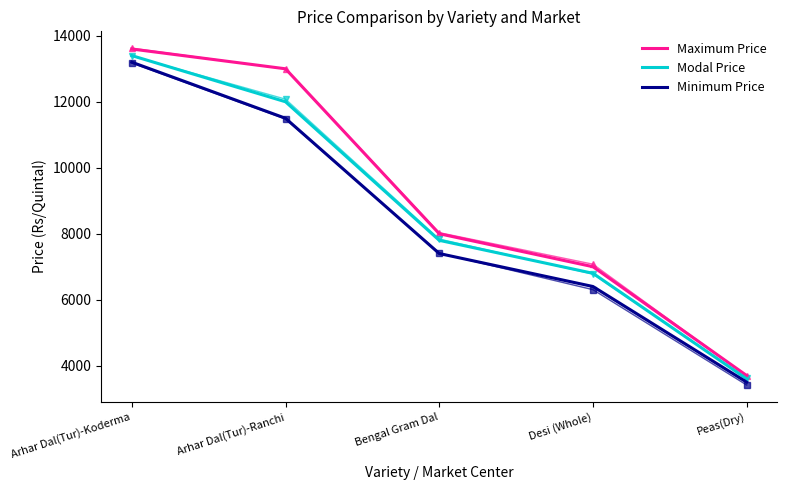

The Maximum Price series shows 8495 at Arhar Dal(Tur)-Ranchi. True or false?

False